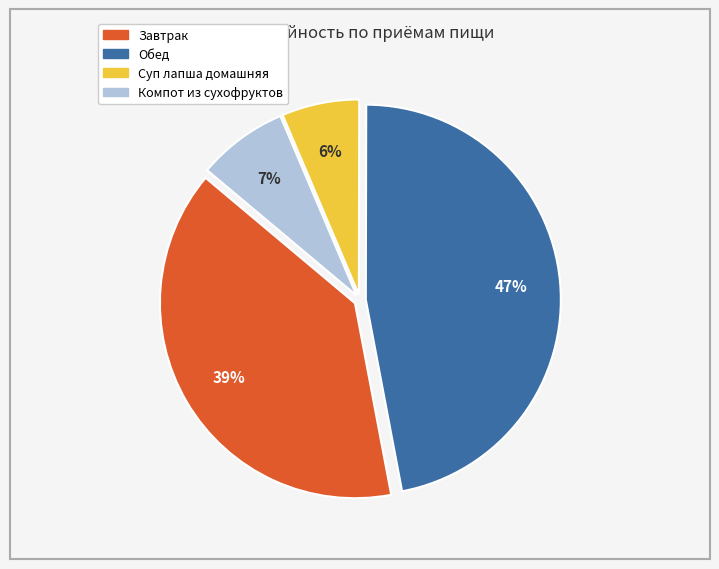

Rank the categories by value from lowest to highest.

Суп лапша домашняя, Компот из сухофруктов, Завтрак, Обед